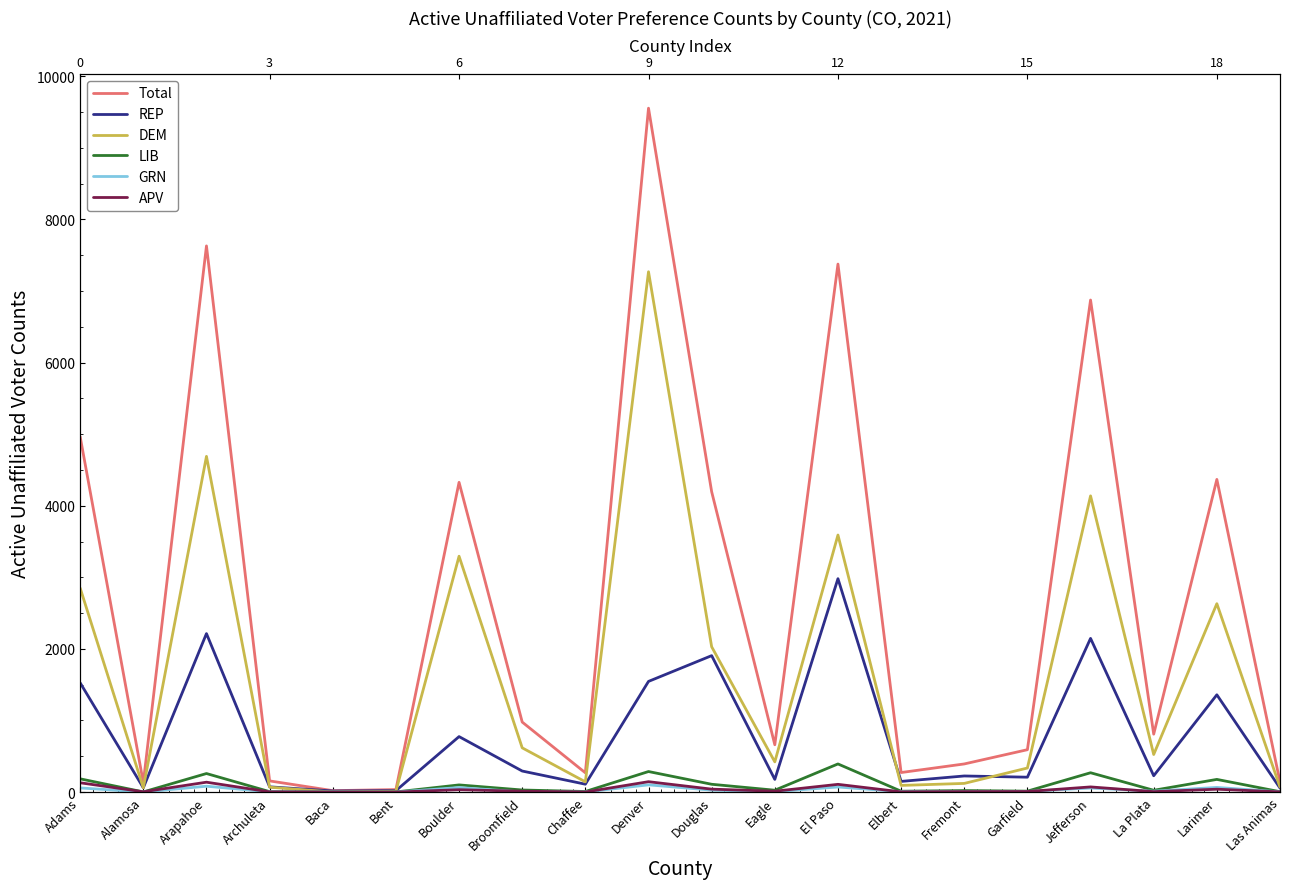

In LIB, how many points are higher than both neighbors (excluding endpoints)?

7